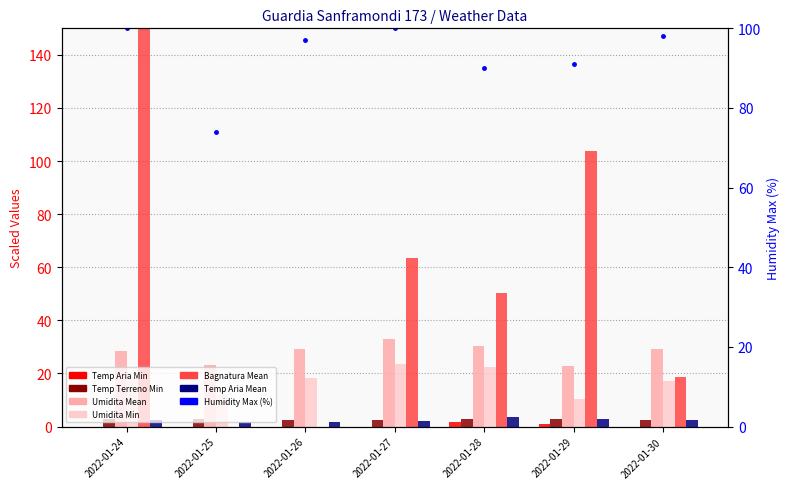

What is the difference between the Umidita Min values at 2022-01-28 and 2022-01-27?

1.2